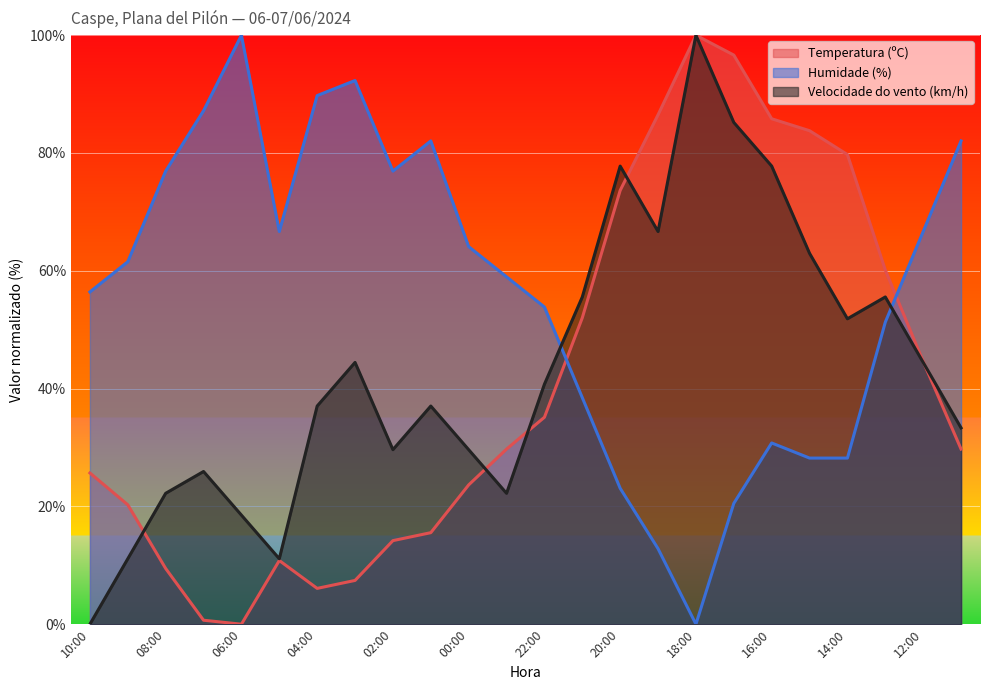

Between which two adjacent categories do Temperatura (ºC) and Humidade (%) first intersect?

22:00 and 21:00